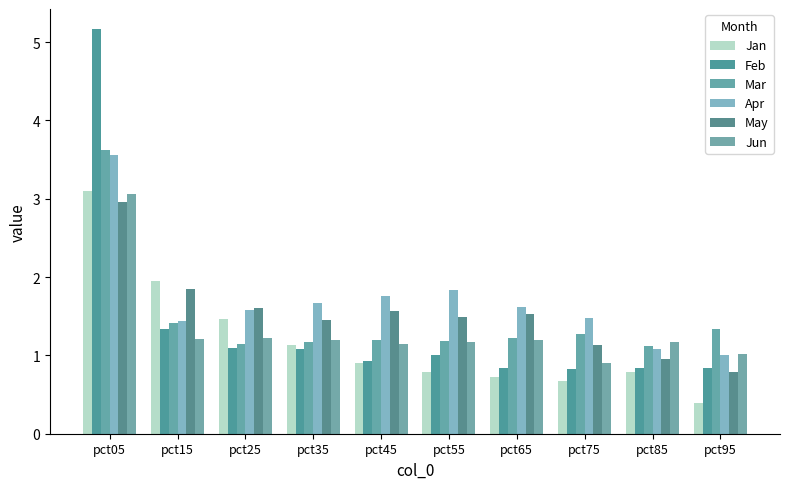

What is the difference between the second highest and second lowest values in the Jan series?

1.3